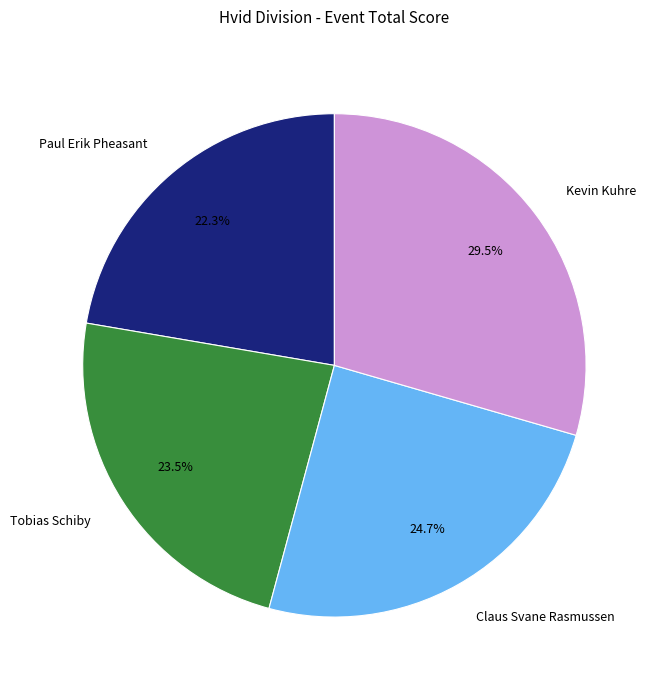

Does Kevin Kuhre represent more than half of the total?

No